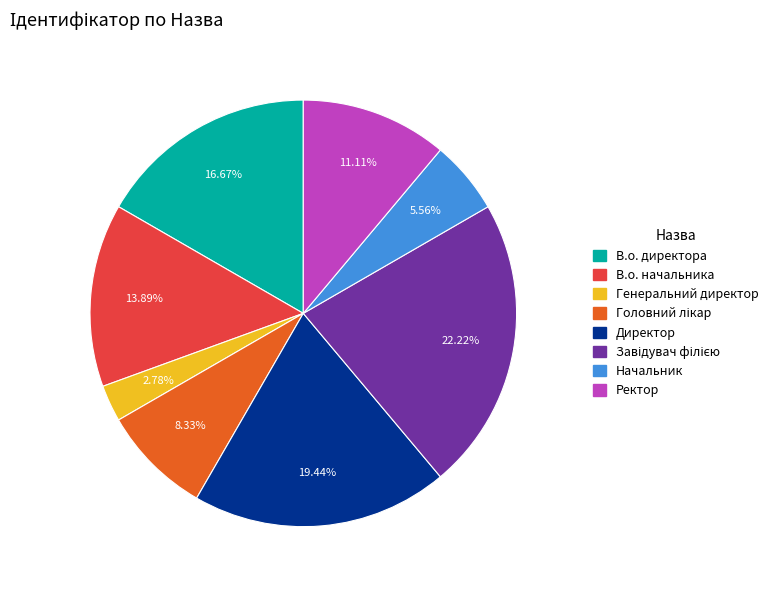

Which has a higher value, Начальник or В.о. начальника?

В.о. начальника